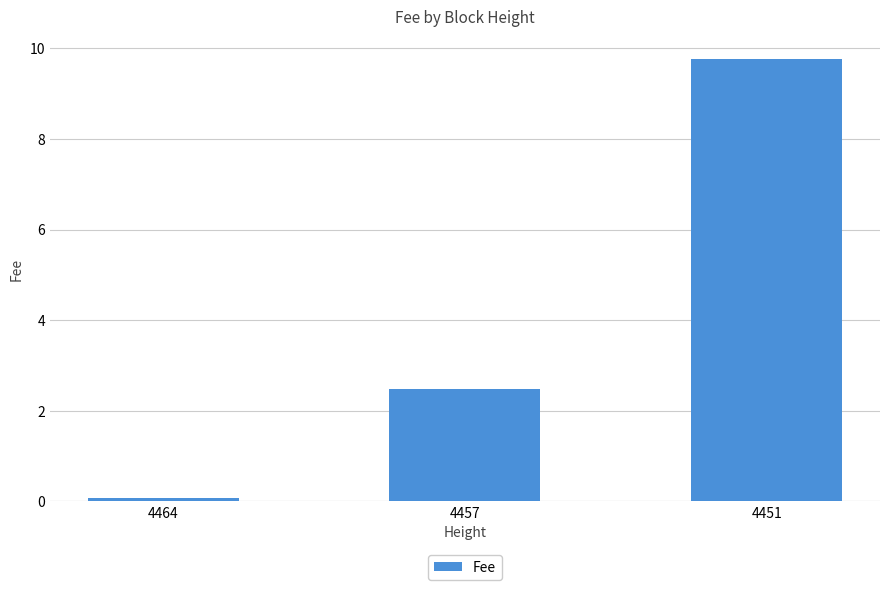

What is the average value?

4.1